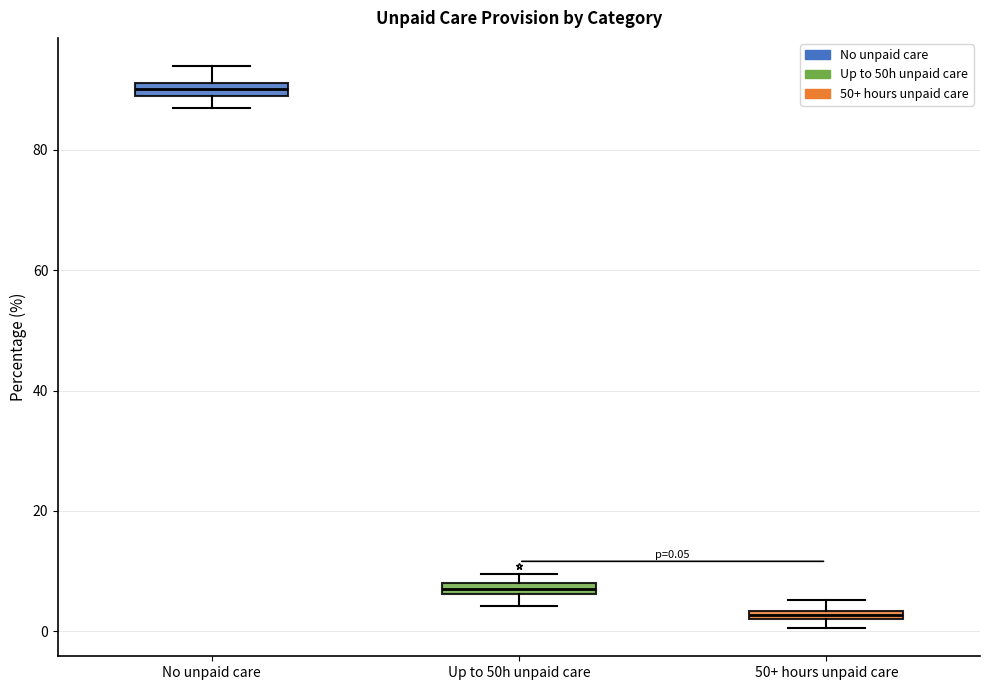

Which box's median line is the lowest?

50+ hours unpaid care